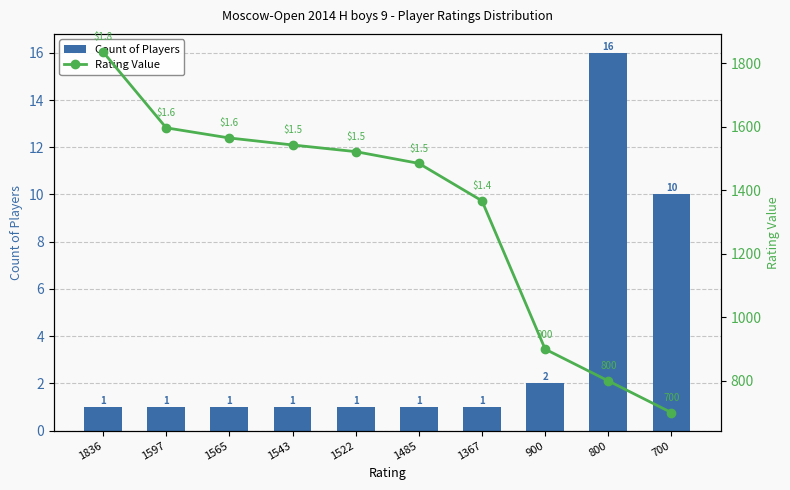

At which label does Rating Value reach its minimum?

700